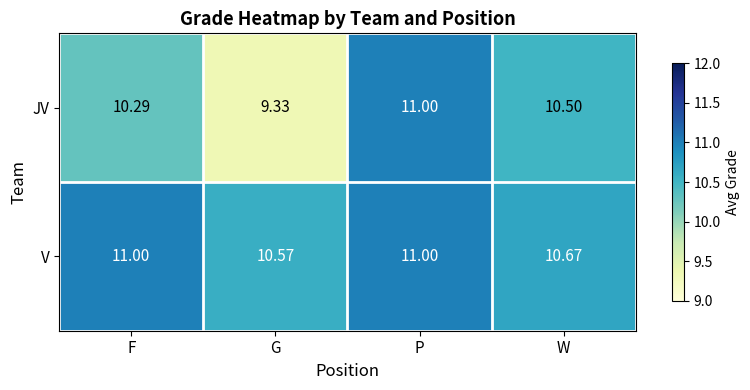

Rank the series at W from highest to lowest value.

V, JV